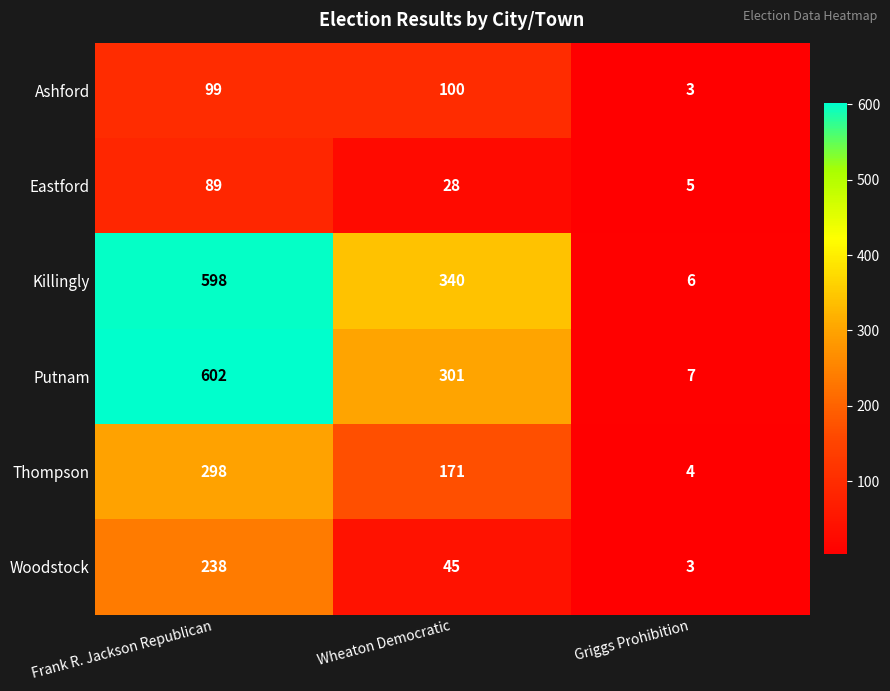

True or false: Woodstock has a value of 2 at Griggs Prohibition.

False